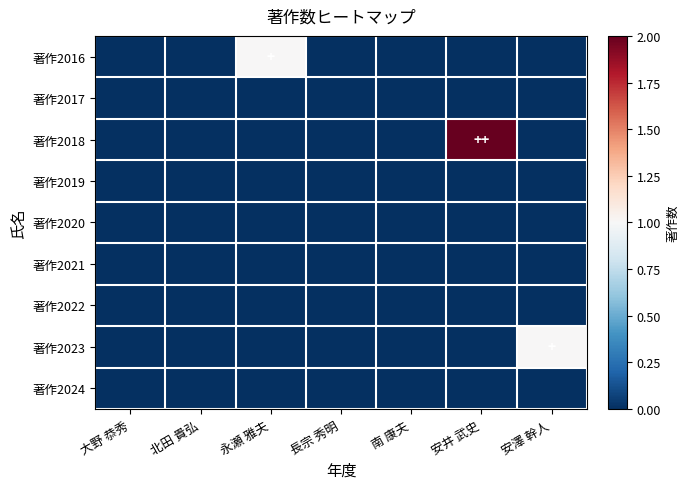

Count the number of categories in the chart.

7